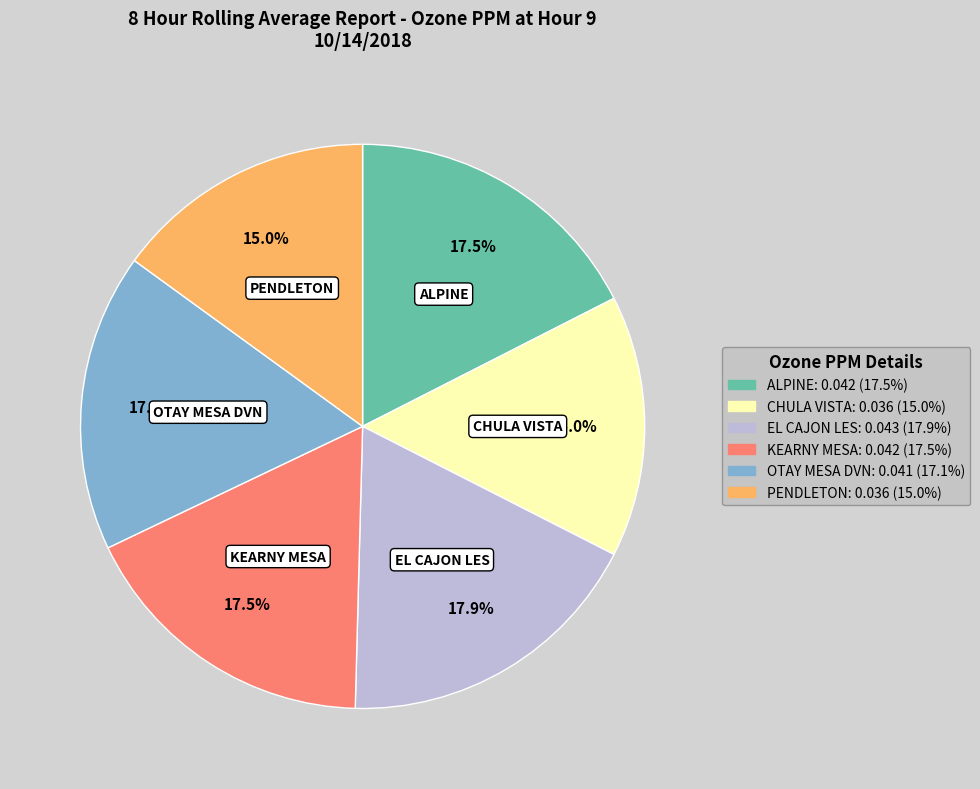

The OTAY MESA DVN slice represents 17% of the pie. True or false?

True